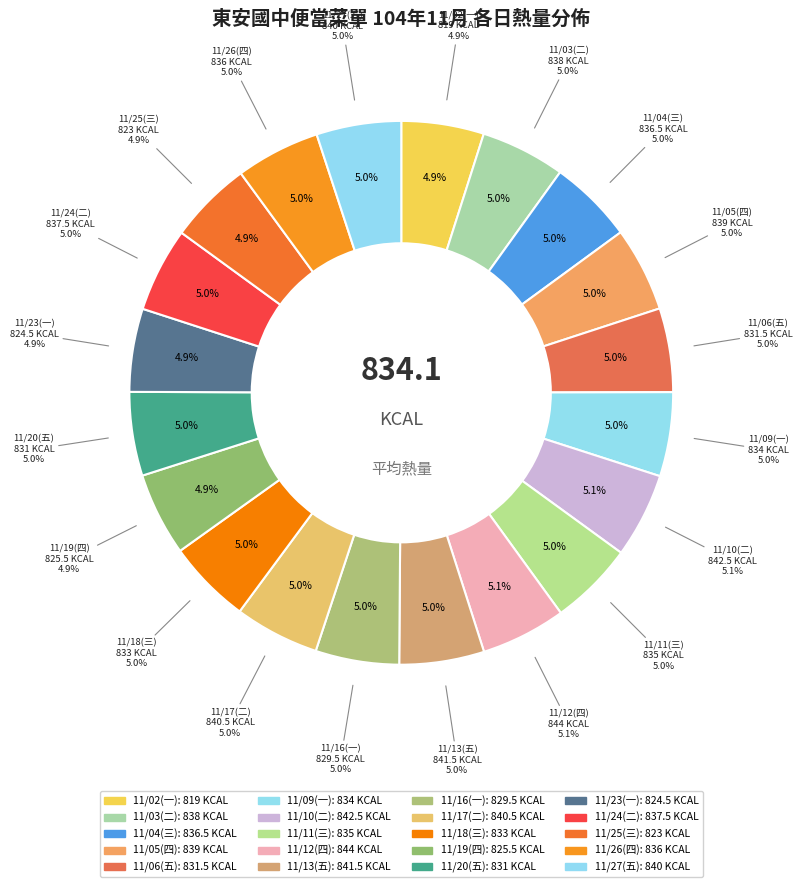

Which has a higher value, 11/24(二) or 11/19(四)?

11/24(二)